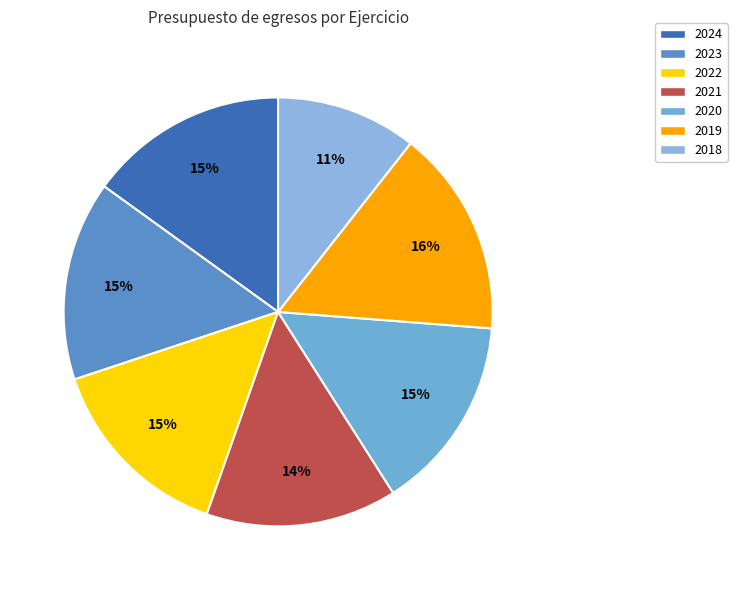

What percentage is the 2022 slice, to the nearest percent?

15%